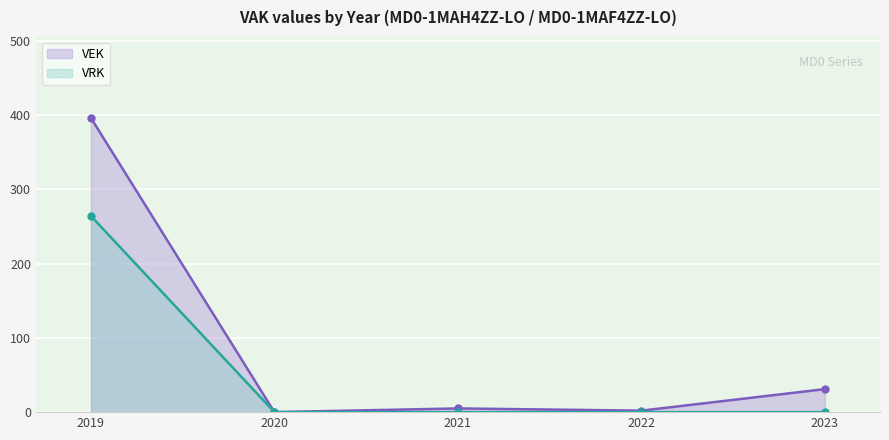

How many lines are shown in the chart?

2